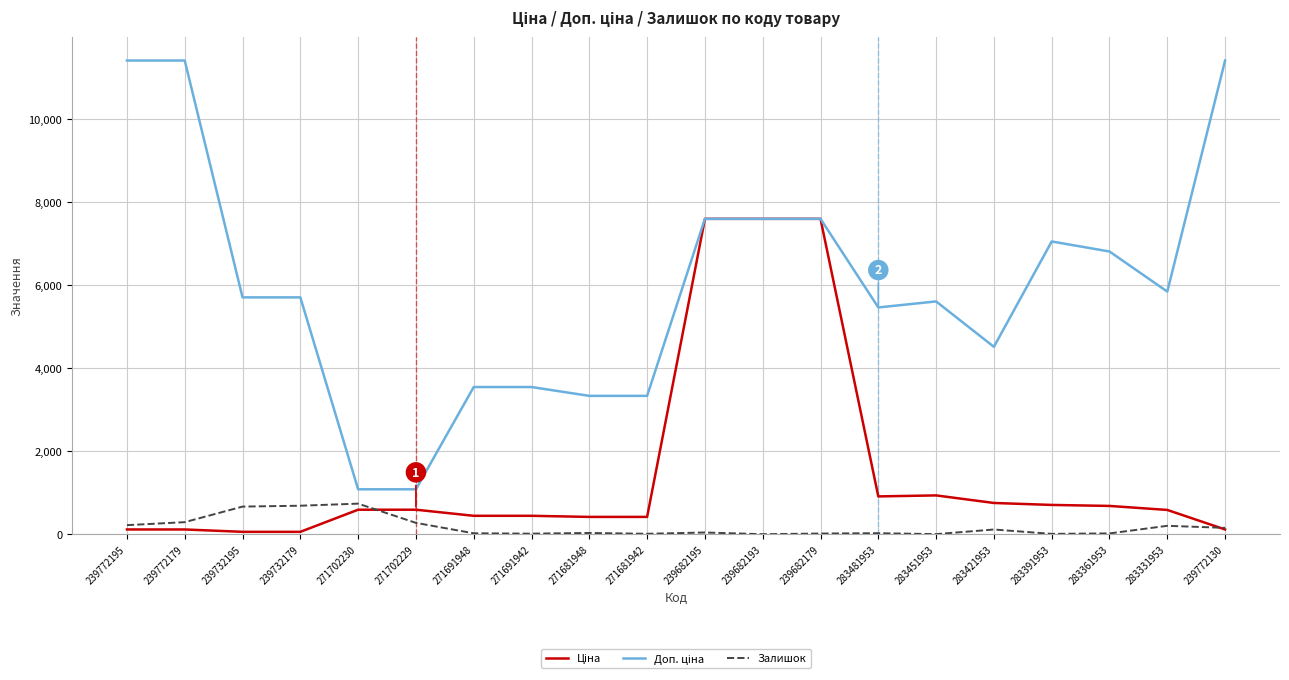

What is the total value across all series at 283331953?

6630.3